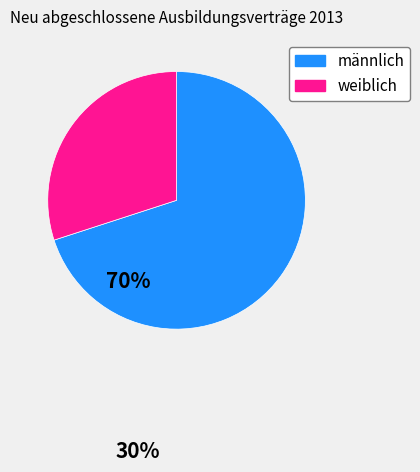

Rank the categories by value from lowest to highest.

weiblich, männlich